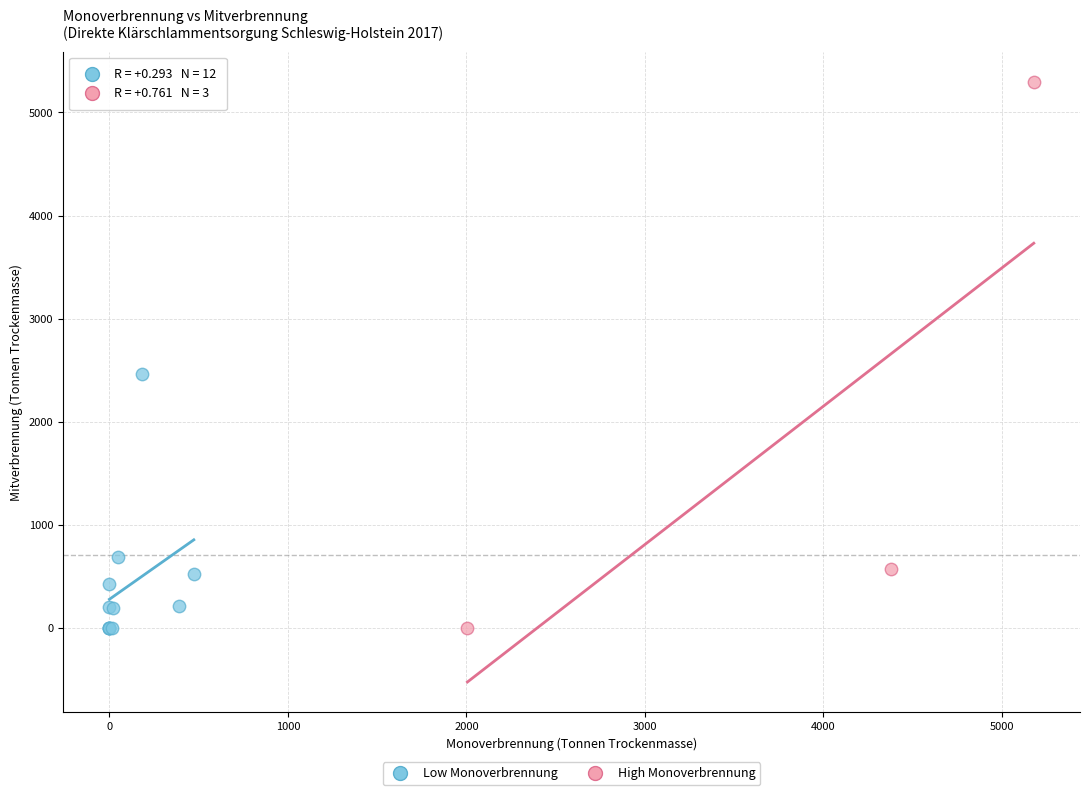

Which series has the widest spread of Y values?

High Monoverbrennung